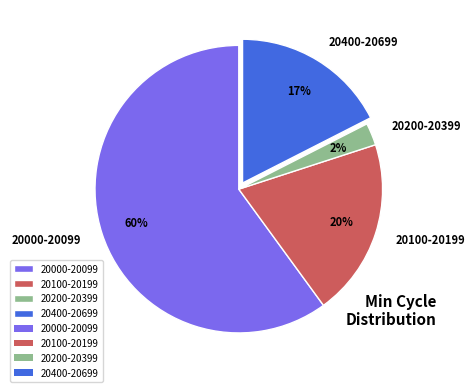

Does 20000-20099 represent more than half of the total?

Yes